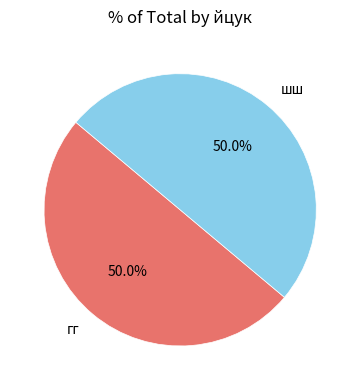

True or false: гг accounts for 50% of the total.

True